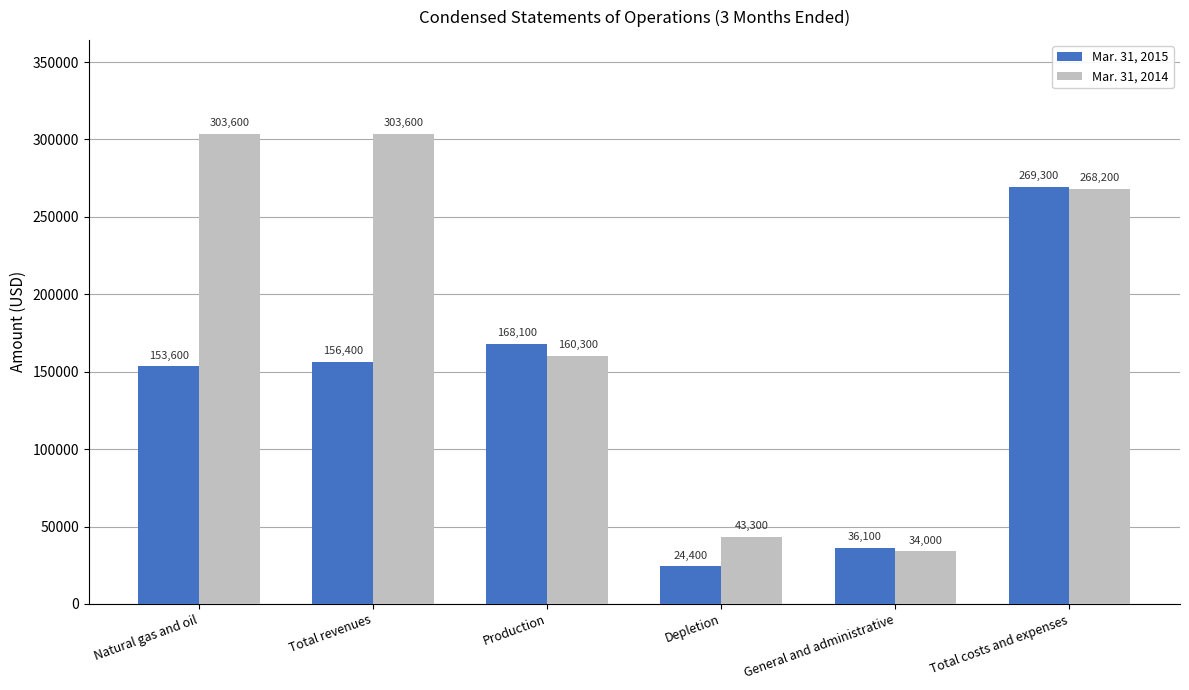

What is the sum of all Mar. 31, 2015 values?

807900